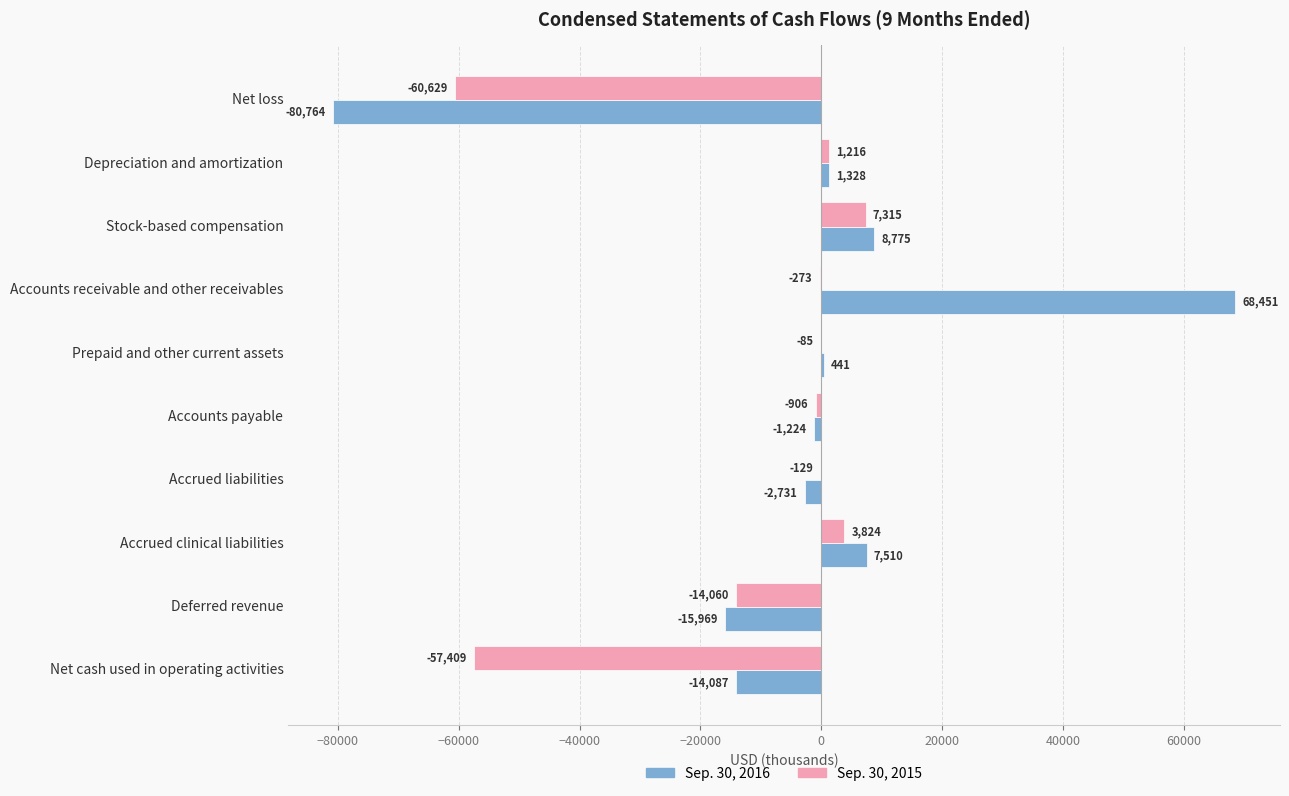

True or false: Sep. 30, 2016 has a value of -124210 at Net loss.

False